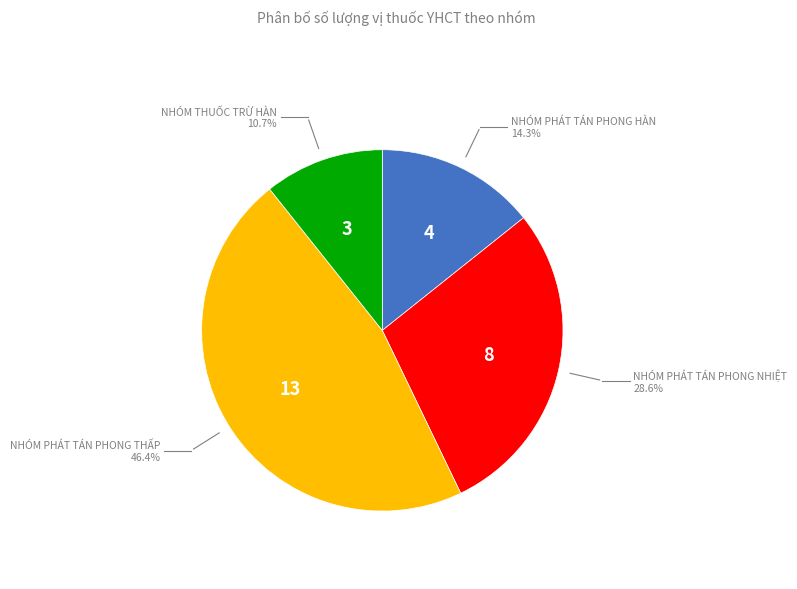

Is there any slice that represents more than half of the pie?

No